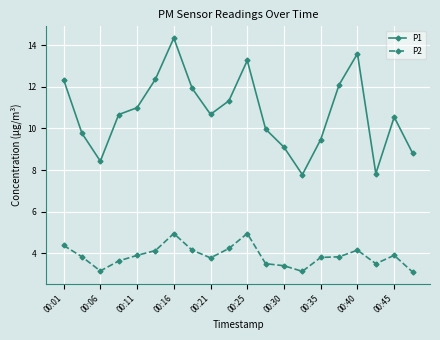

Which series has the largest total across all categories?

P1